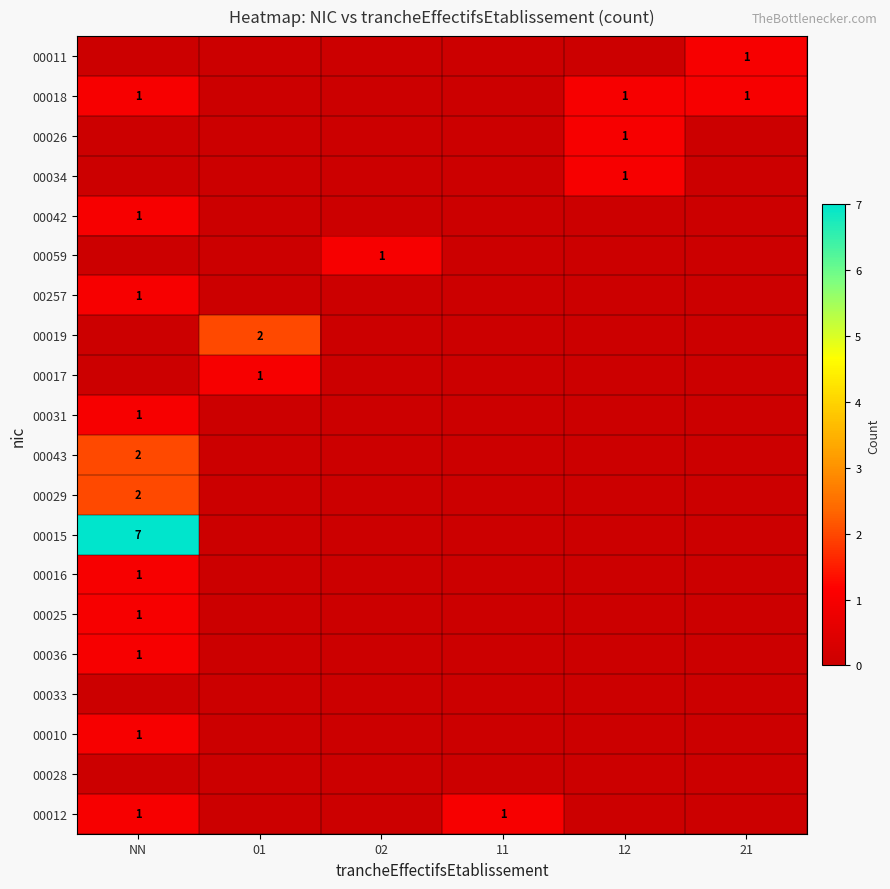

Is it true that 00018 equals 1 at 12?

True